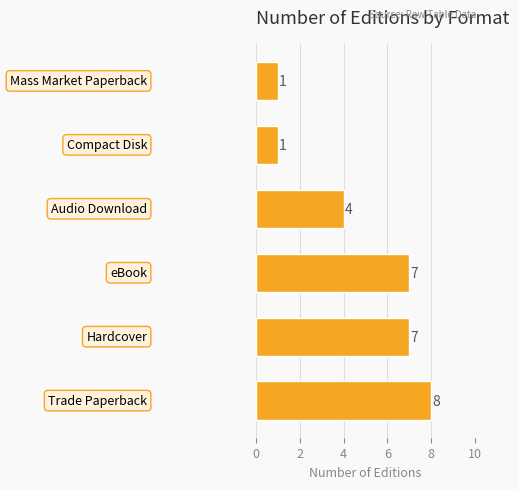

What is the difference between the second highest and minimum values?

6